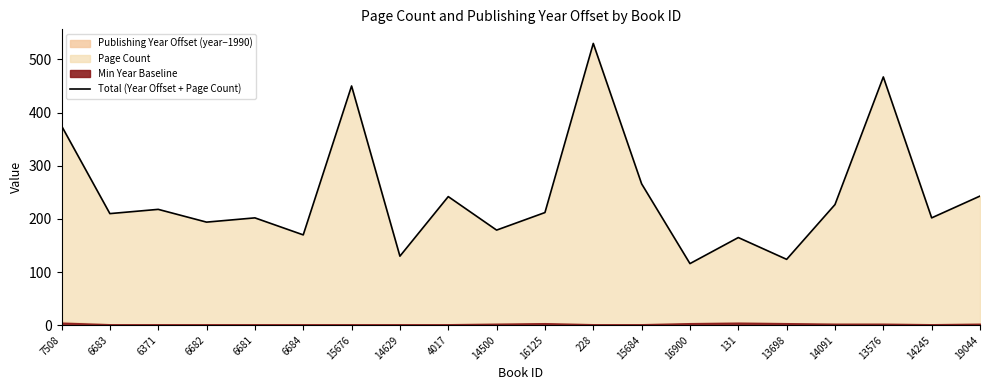

The value at 13698 is 200. True or false?

False